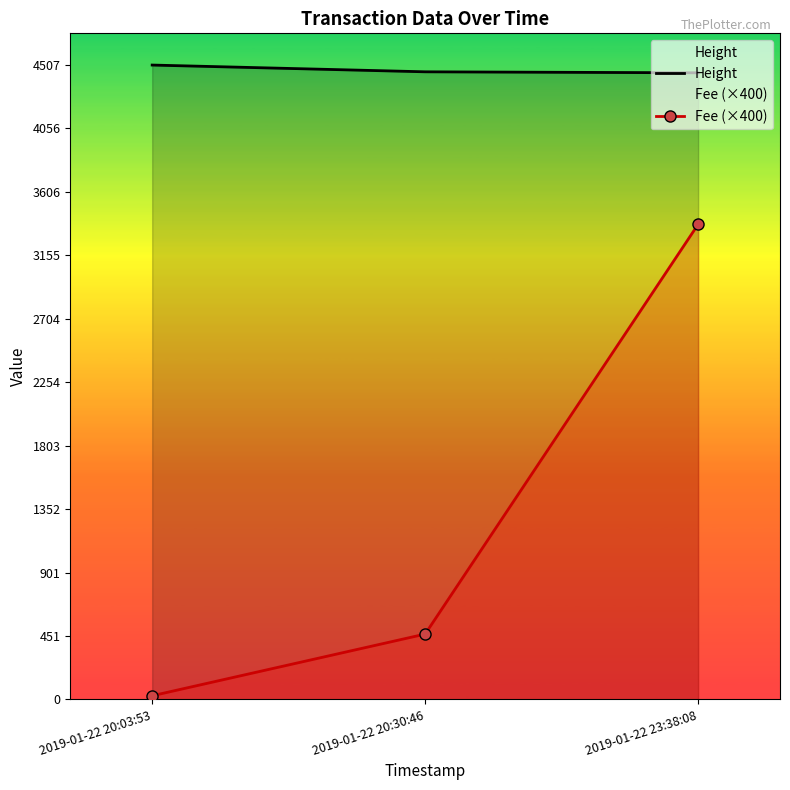

What is the label of the 3rd point from the left?

2019-01-22 23:38:08